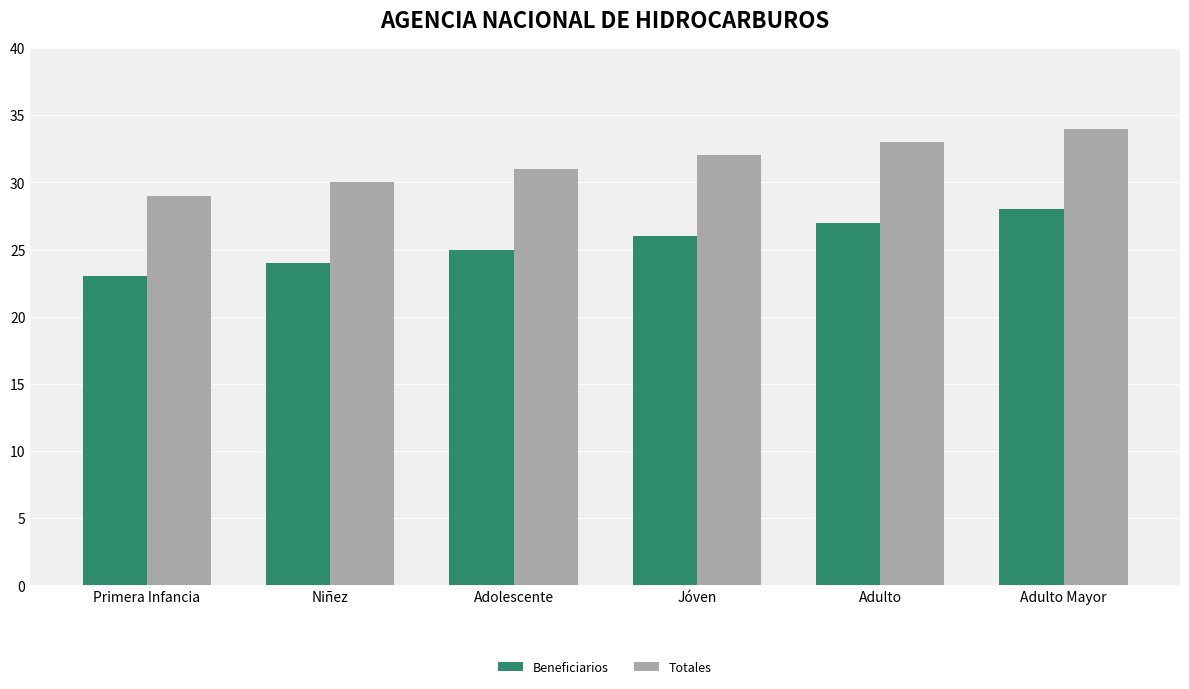

What is the minimum value shown in the chart?

23